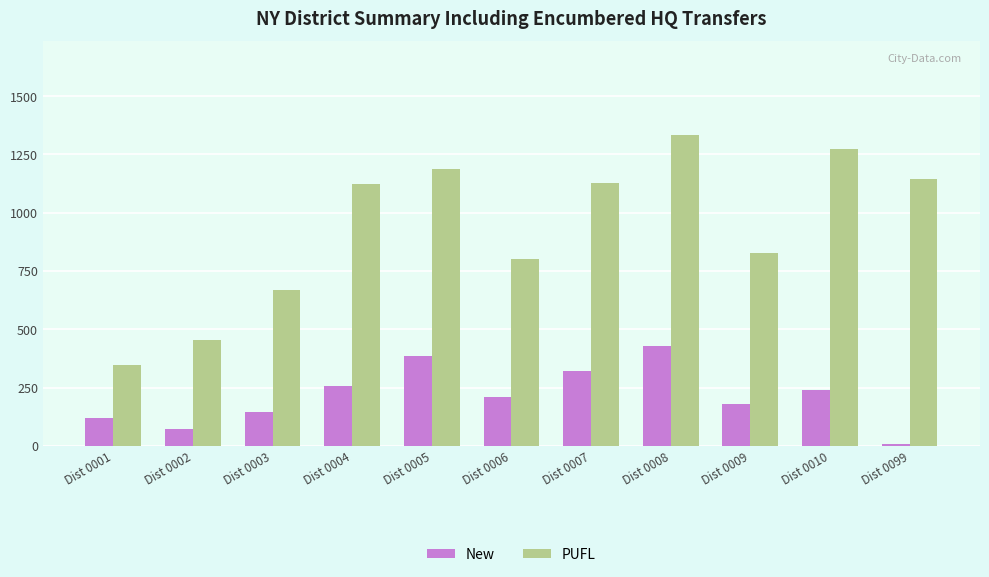

The value of New at Dist 0005 is 386. True or false?

True